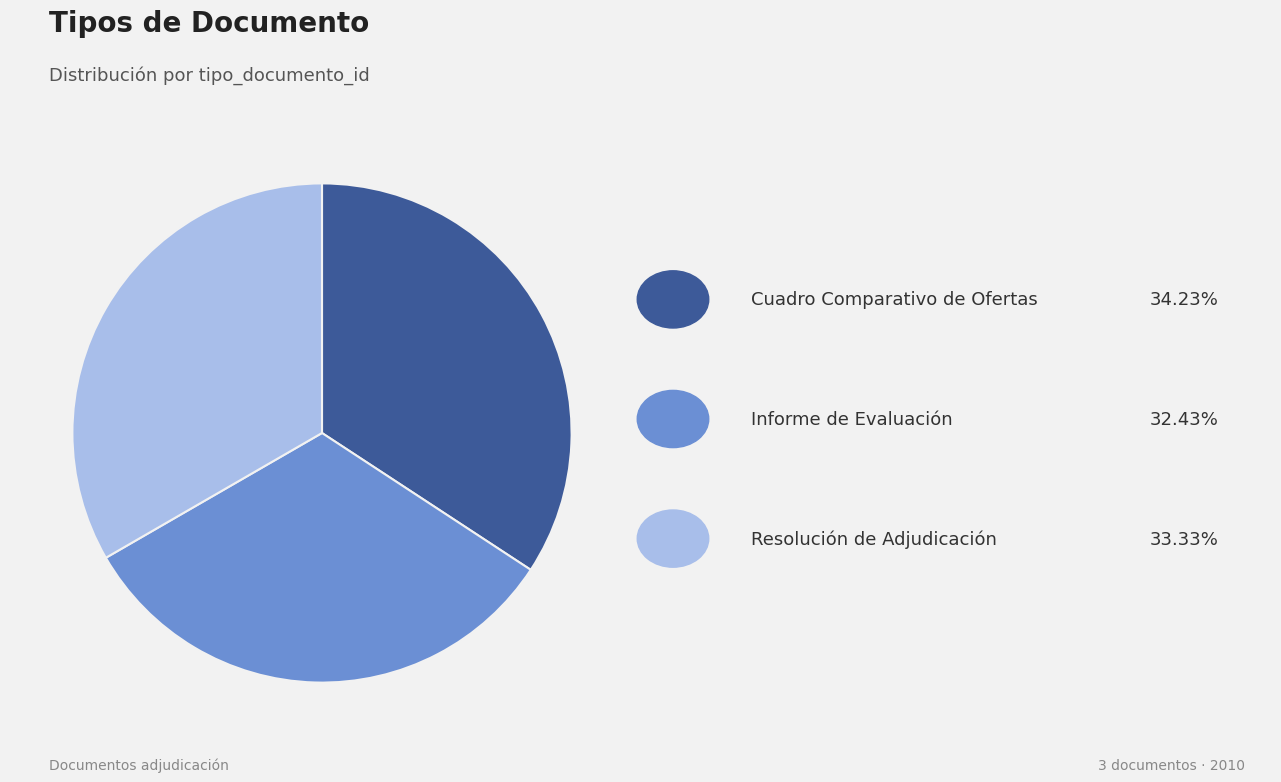

Does any single category account for the majority?

No